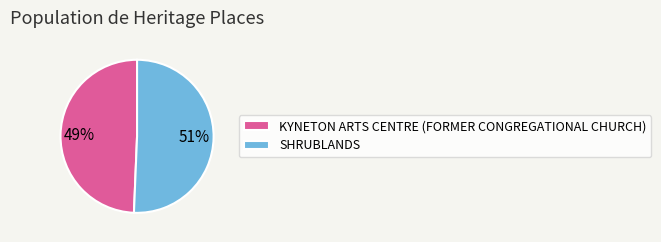

How many segments does this pie chart have?

2